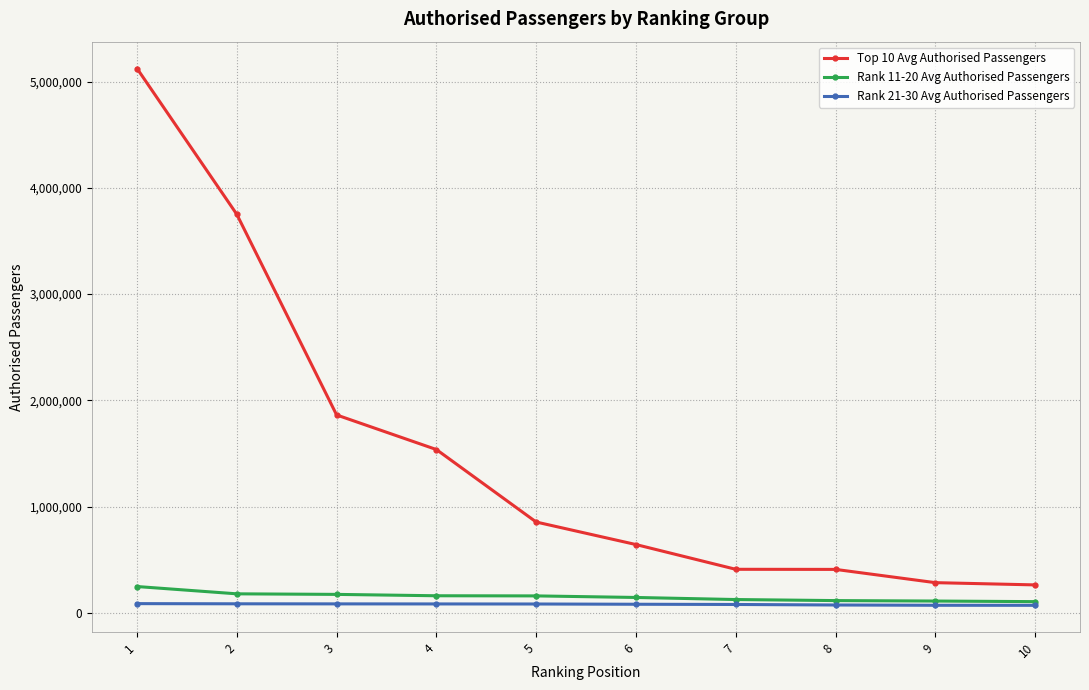

At which label is Top 10 Avg Authorised Passengers closest to 2693282?

3